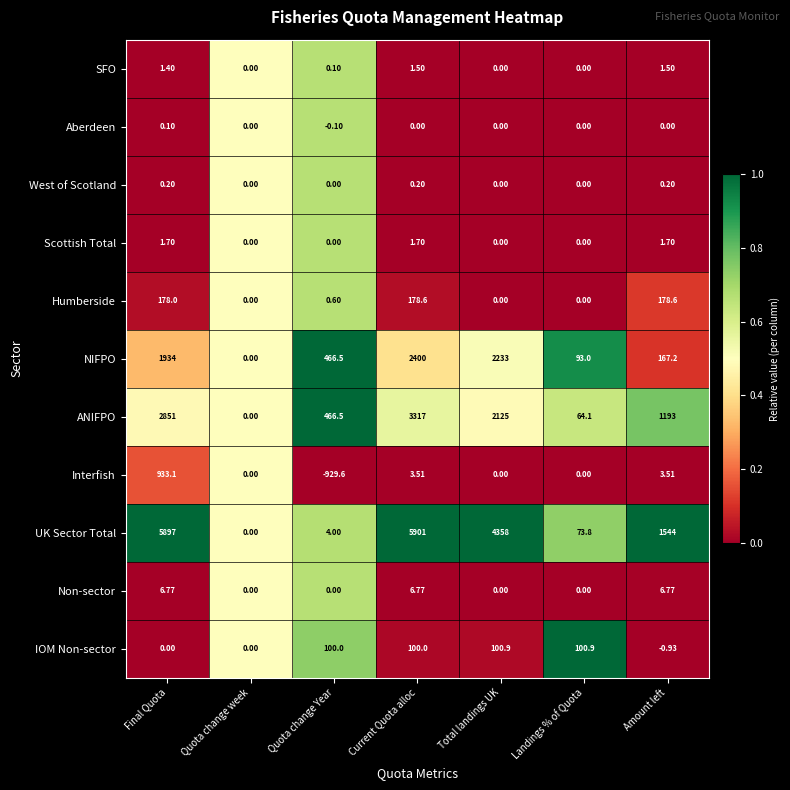

Which label corresponds to the smallest value in the chart?

Quota change Year